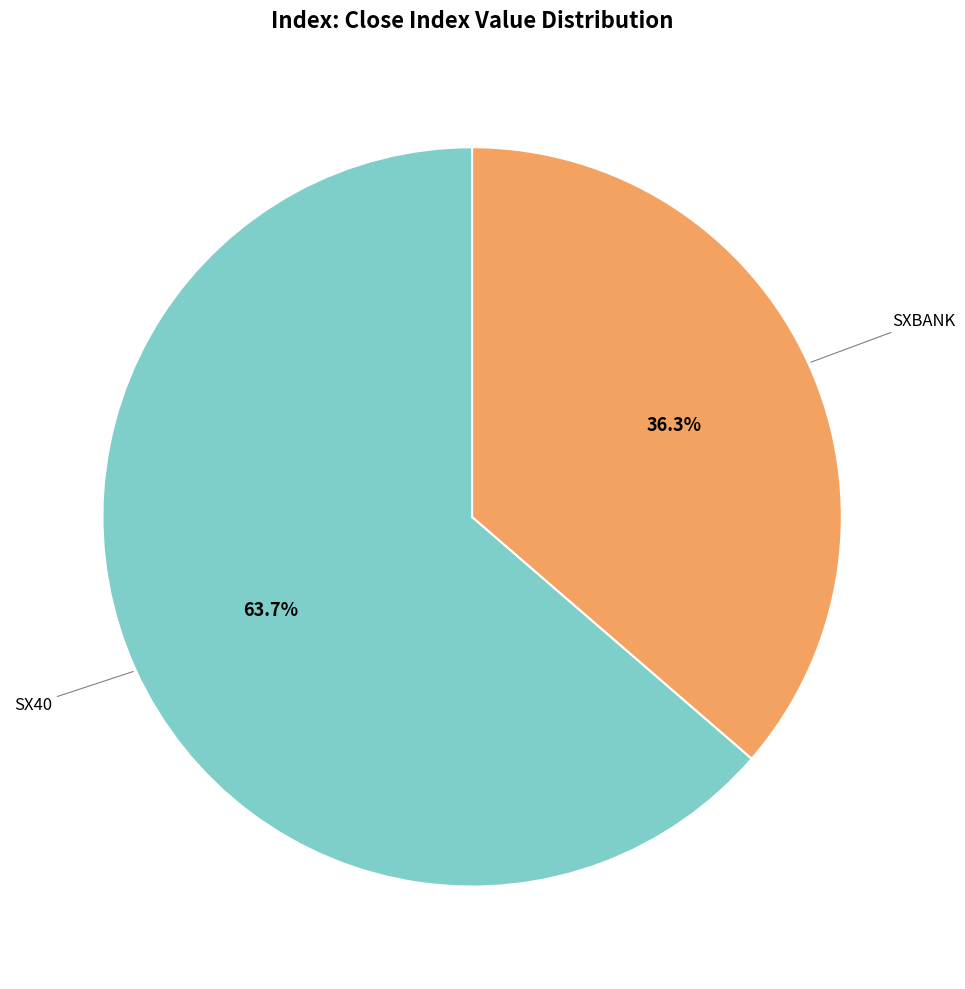

Which has a higher value, SX40 or SXBANK?

SX40